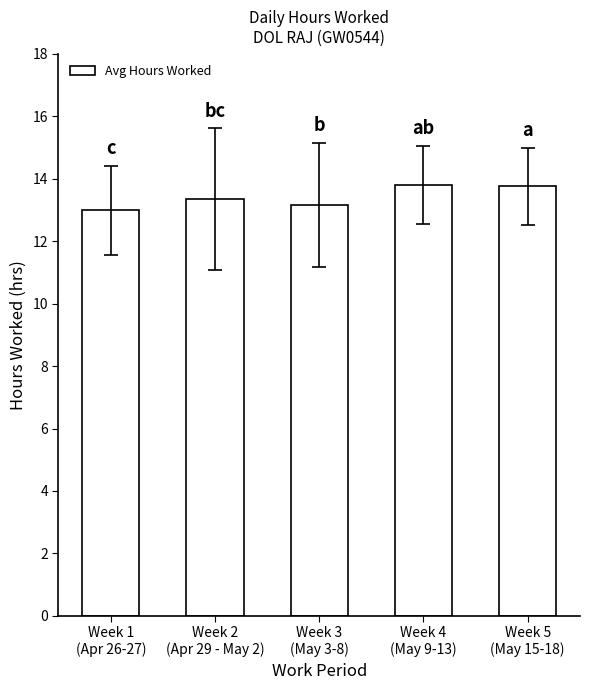

Reading right to left, what are all the values shown in this chart?

Week 5
(May 15-18)=13.8	Week 4
(May 9-13)=13.8	Week 3
(May 3-8)=13.2	Week 2
(Apr 29 - May 2)=13.3	Week 1
(Apr 26-27)=13.0